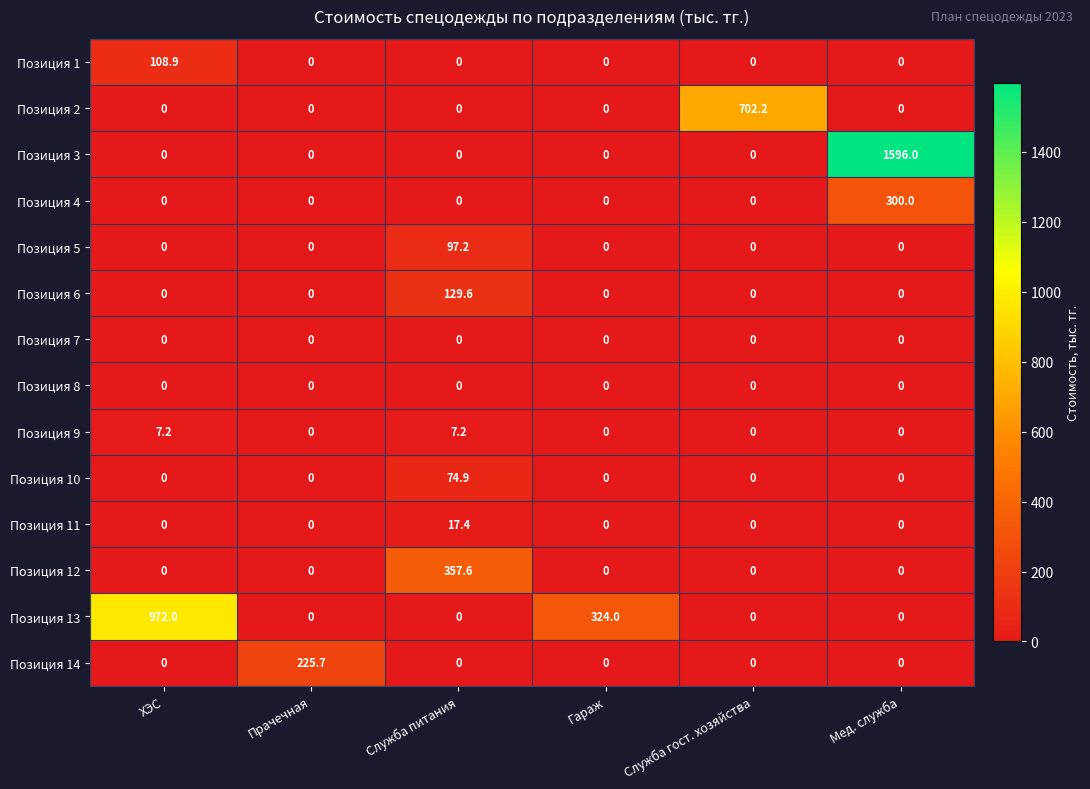

What is the approximate value of Позиция 13 at Гараж?

324.0